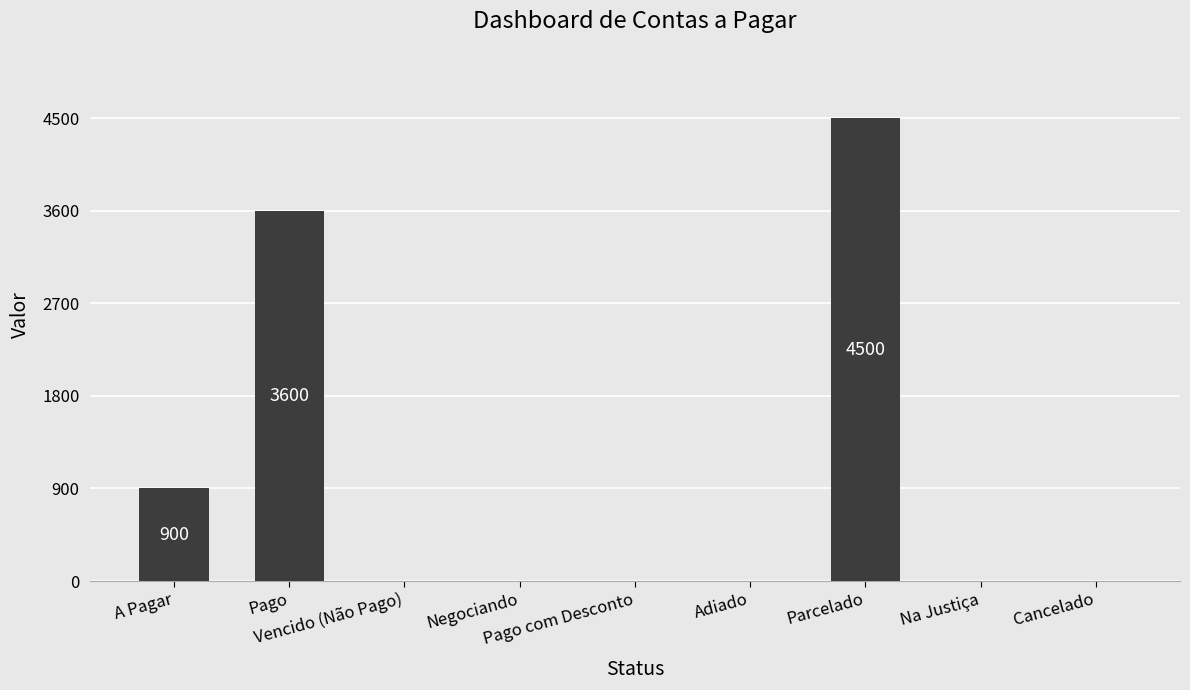

Is it true that the value at Vencido (Não Pago) is 0?

True